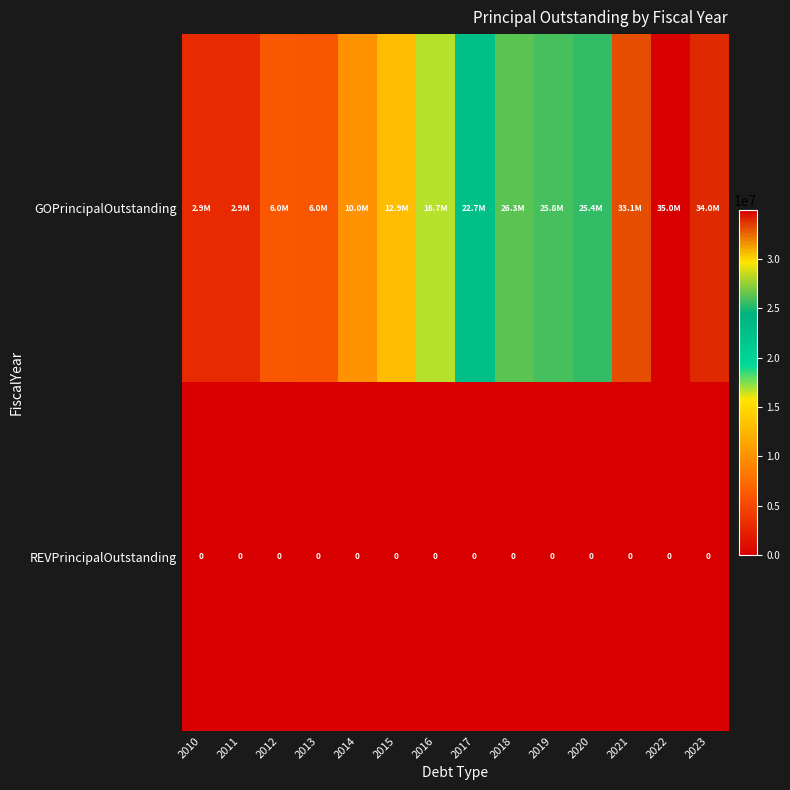

True or false: REVPrincipalOutstanding has a value of 0.0 at 2023.

True